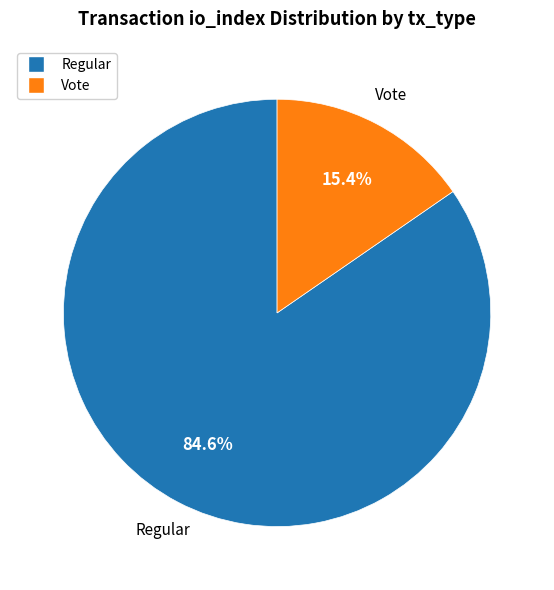

Is there any slice that represents more than half of the pie?

Yes